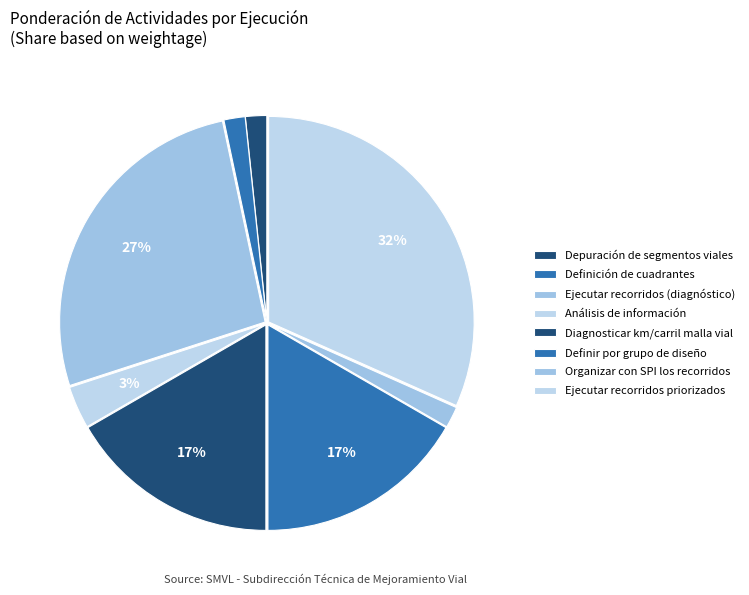

True or false: Definición de cuadrantes accounts for 2% of the total.

True